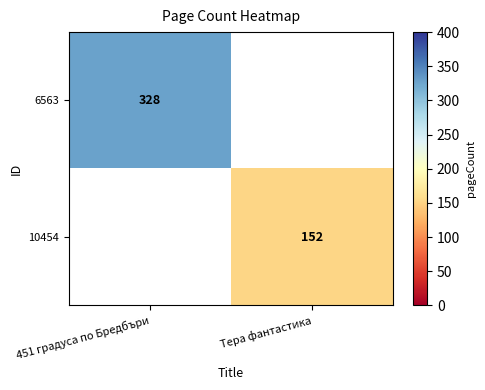

Which label corresponds to the largest value in the chart?

451 градуса по Бредбъри